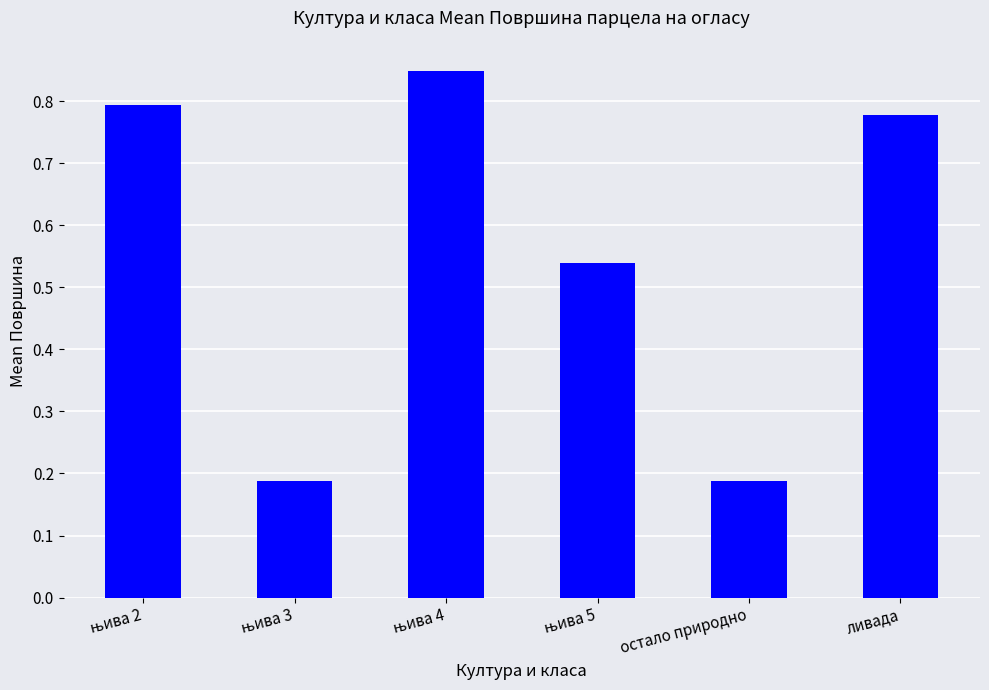

Count the values in the range 0 to 1.

6